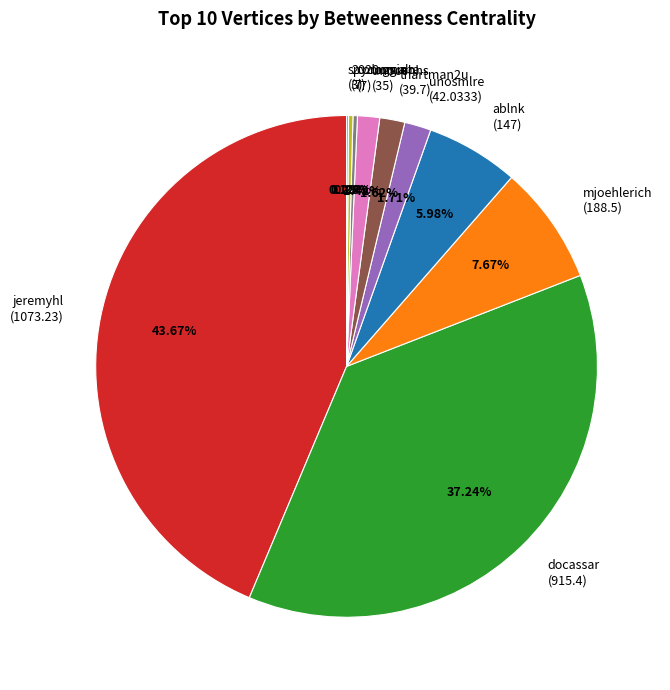

What is the largest slice in the pie chart?

jeremyhl